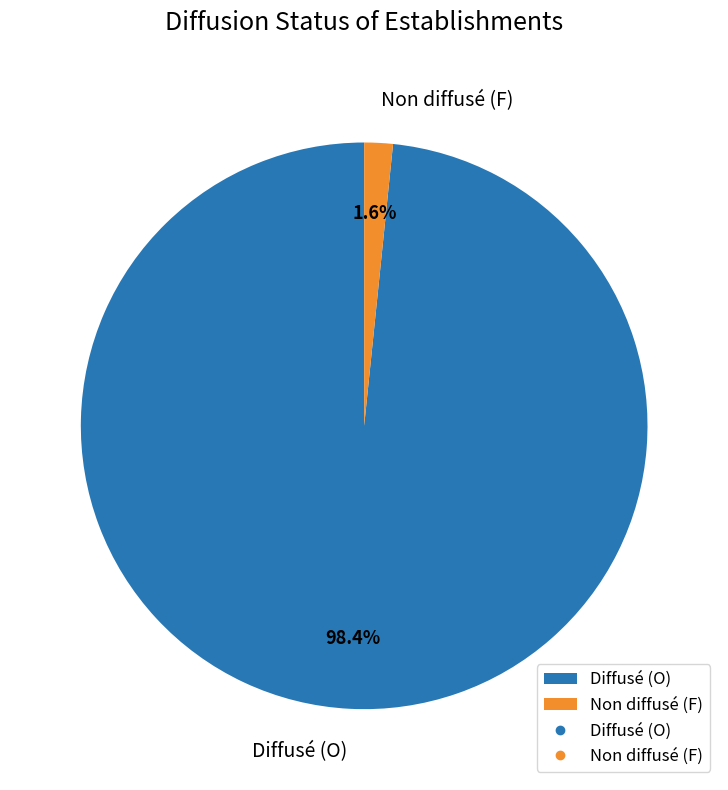

What portion of the pie excludes Non diffusé (F)?

98.4%